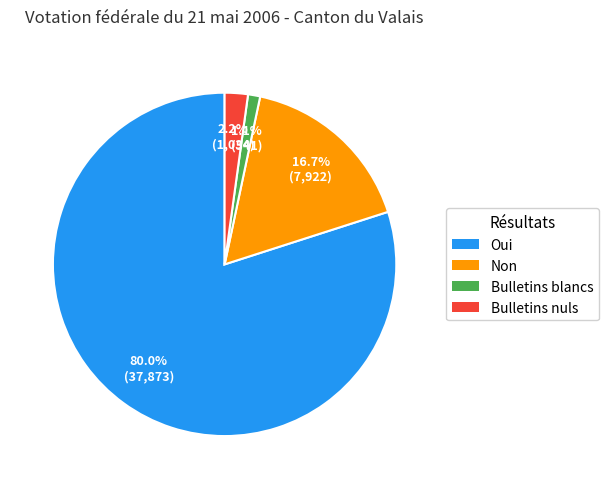

To the nearest percent, what percentage of the pie is Bulletins blancs?

1%